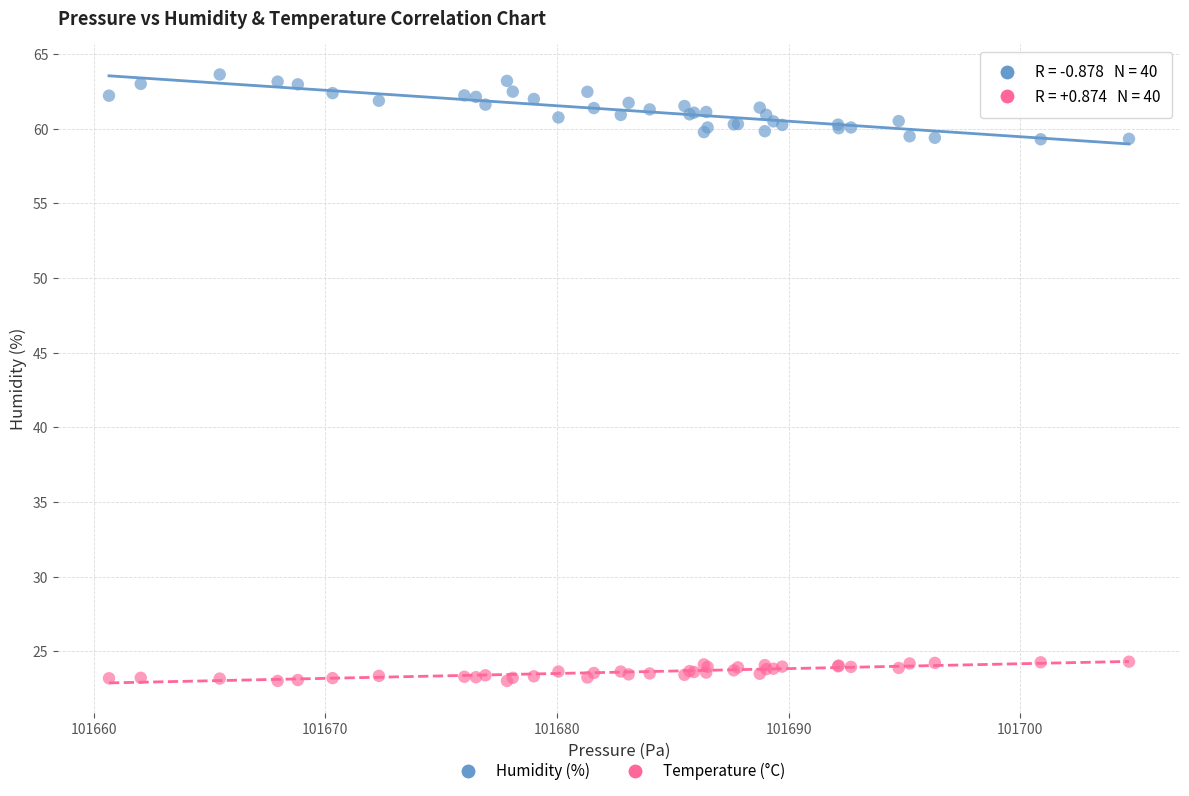

Which series has the widest spread of Y values?

Humidity (%)